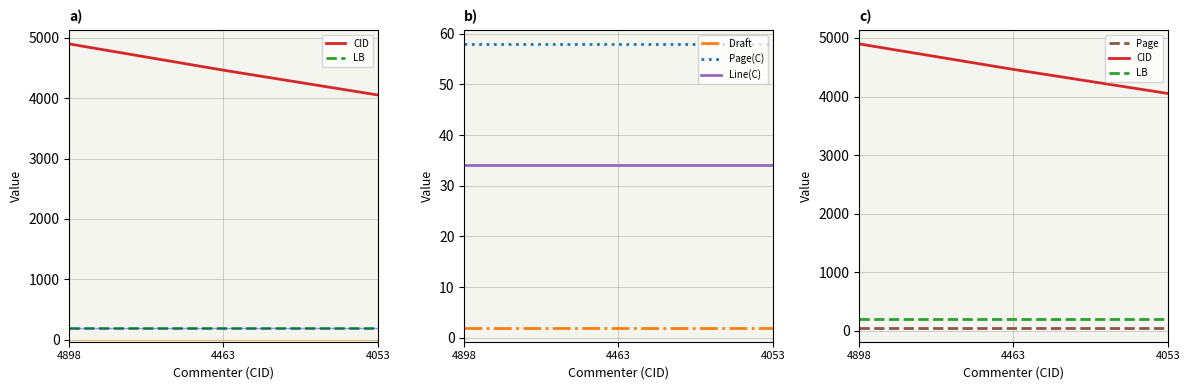

Reading right to left, transcribe all the data shown in this chart.

CID: 4053	4463	4898
LB: 201	201	201
Draft: 2	2	2
Page(C): 58	58	58
Line(C): 34	34	34
Page: 58	58	58